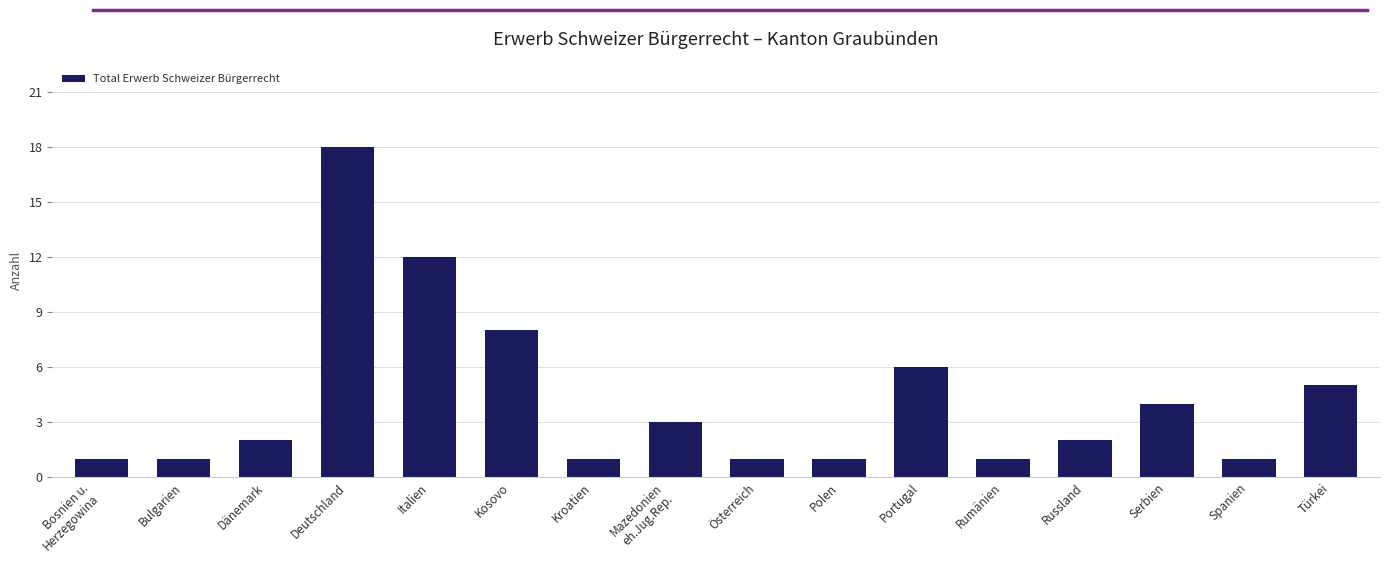

What is the value of the 4th bar from the left?

18